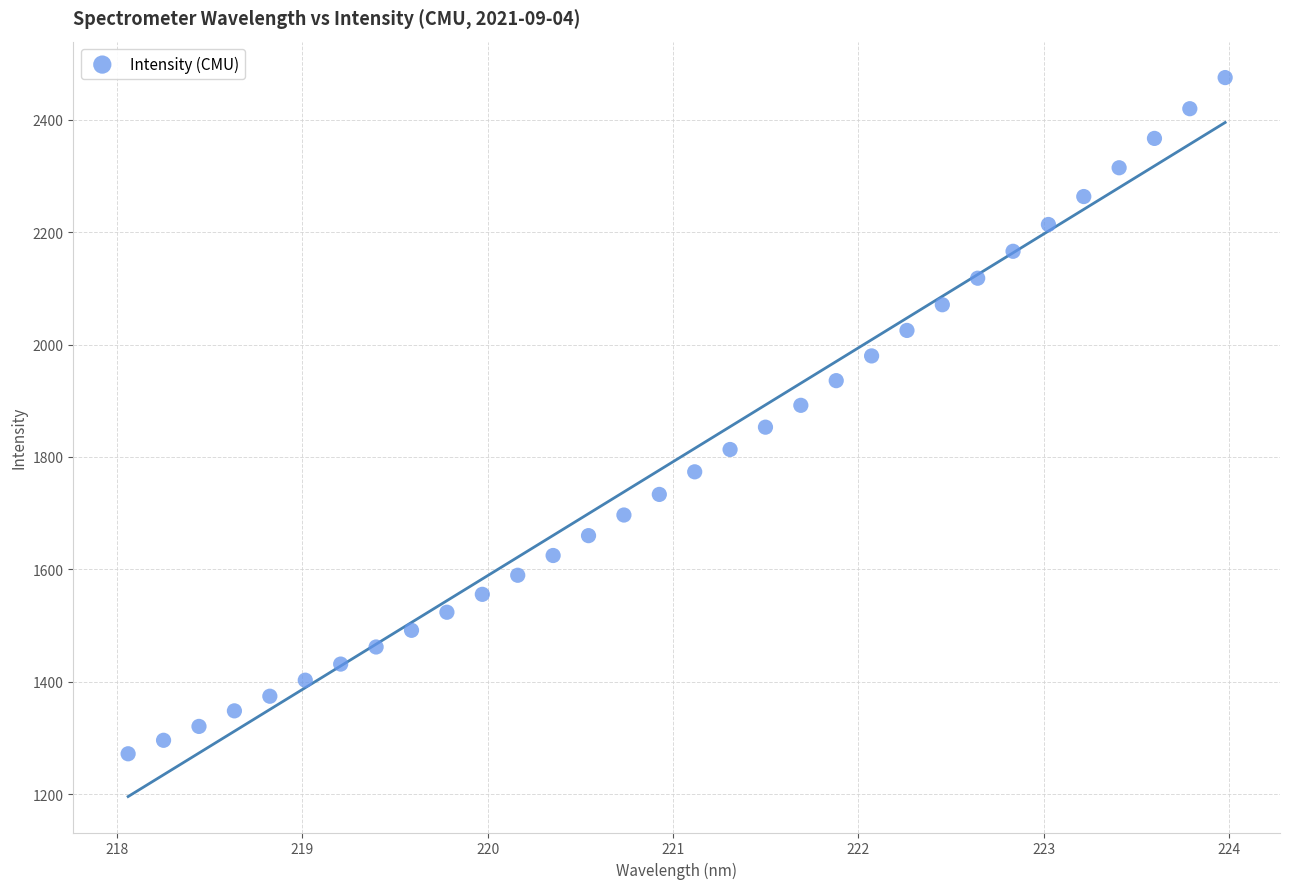

What is the range of X values (max minus min)?

5.9